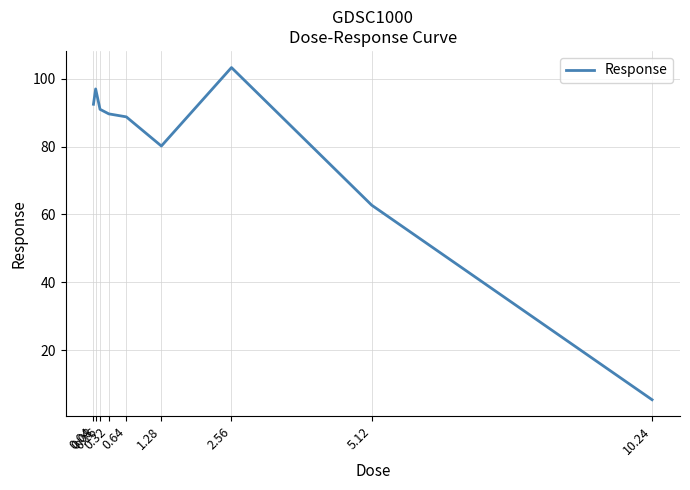

What is the difference between the maximum and minimum values?

97.8